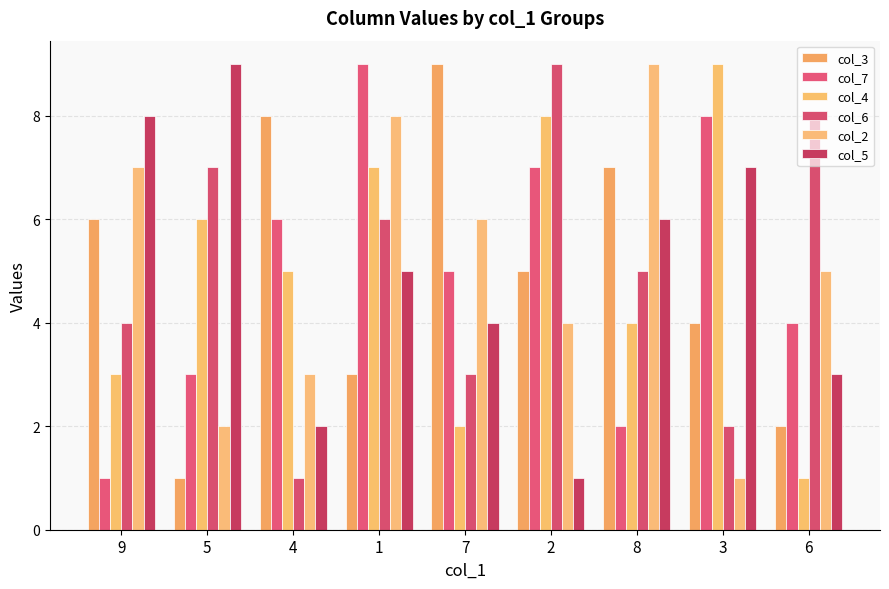

What is the label of the 5th bar from the right?

7